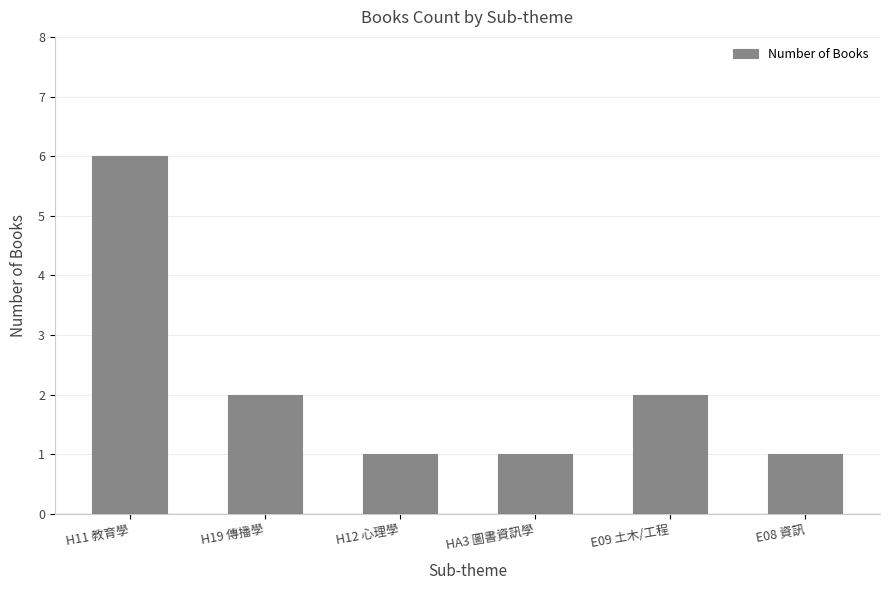

The value at HA3 圖書資訊學 is 0. True or false?

False